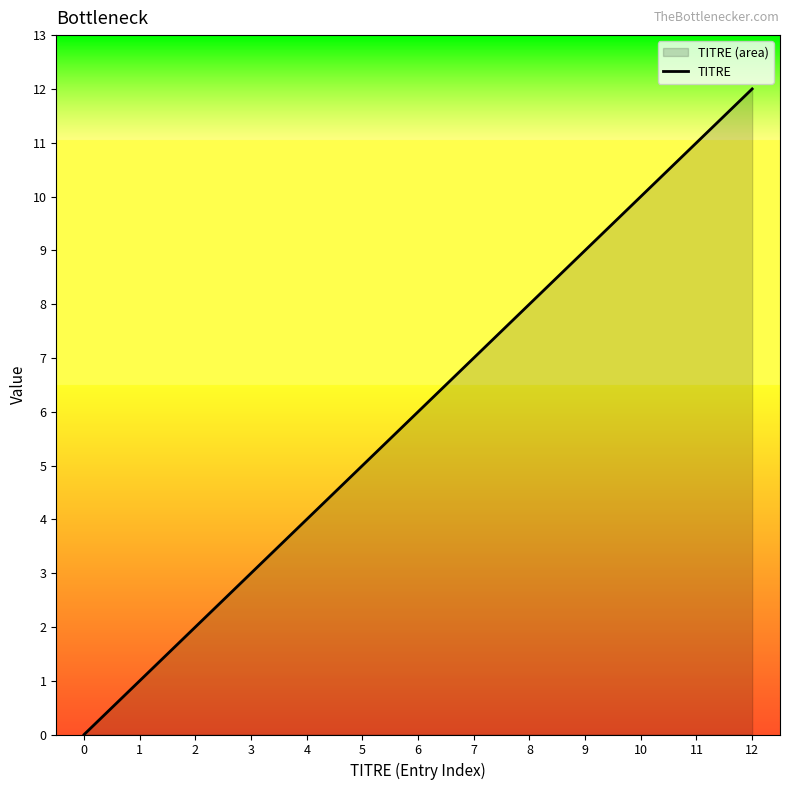

What is the difference between the values at 7 and 3?

4